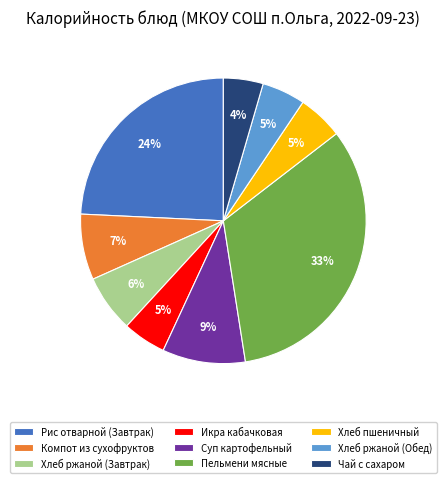

Is the sum of Суп картофельный and Рис отварной (Завтрак) greater than half?

No